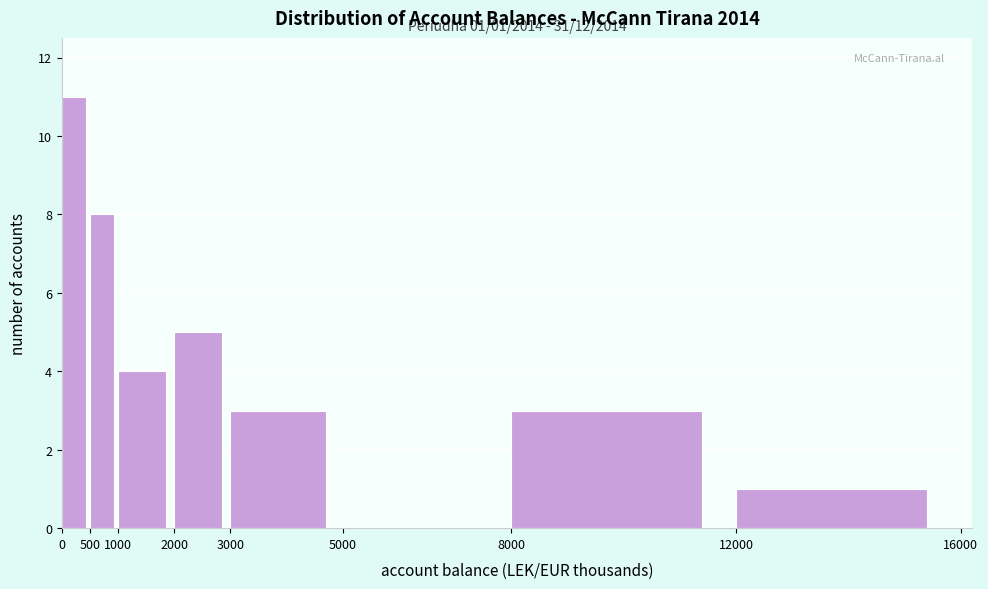

Which range on the x-axis has the tallest bar?

0 to 500